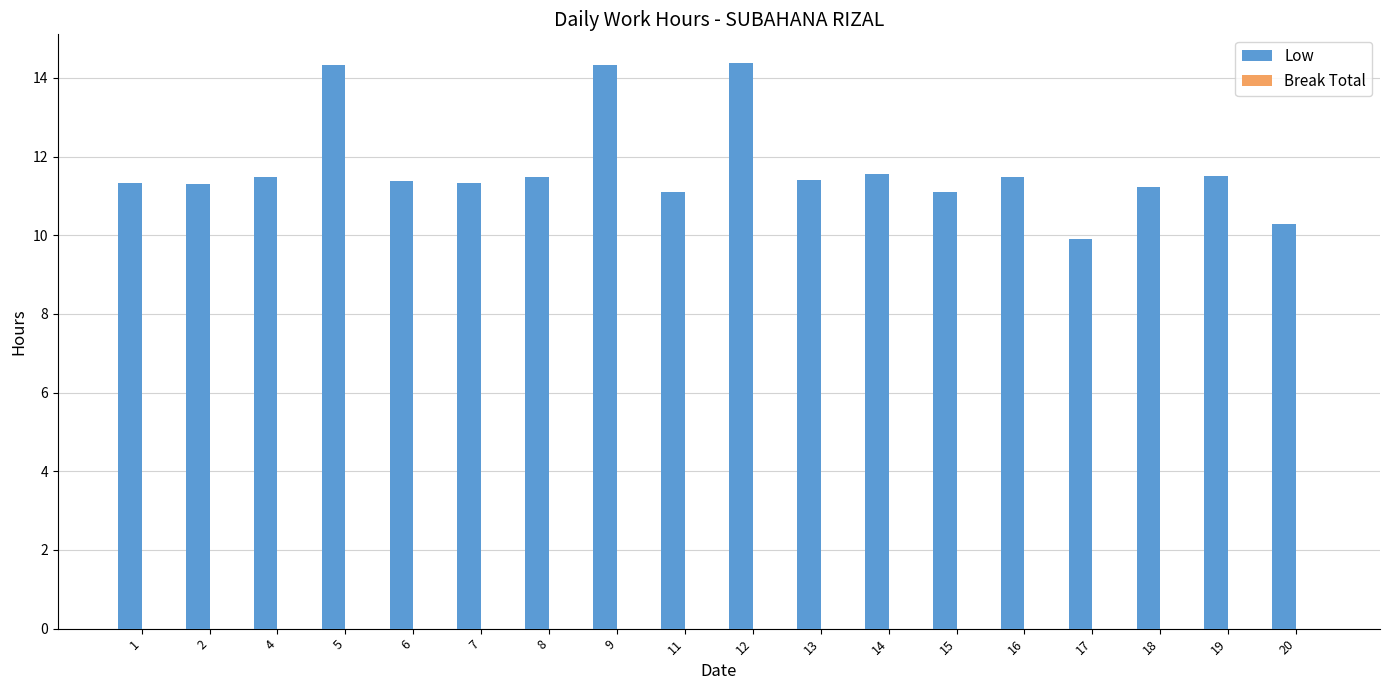

What is the sum of all values?

210.9